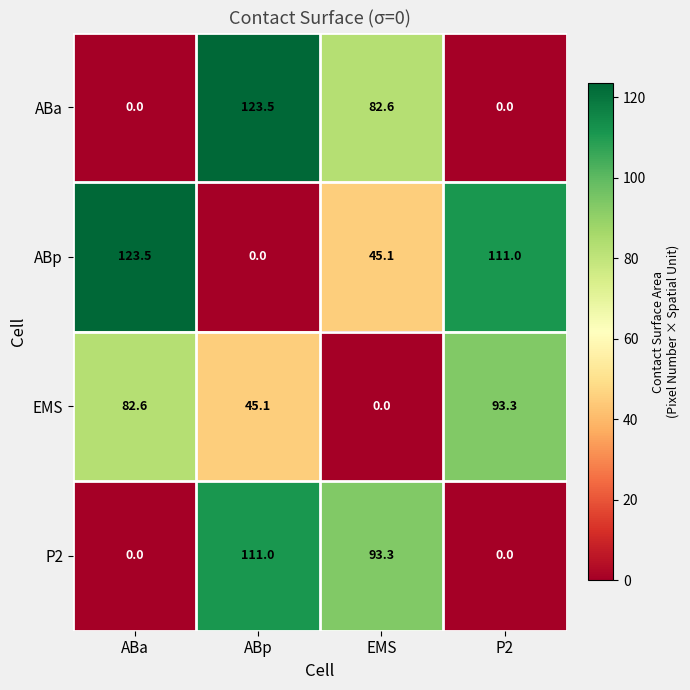

Reading left to right, list all the values displayed in this chart.

ABa: 0.0	123.5	82.6	0.0
ABp: 123.5	0.0	45.1	111.0
EMS: 82.6	45.1	0.0	93.3
P2: 0.0	111.0	93.3	0.0